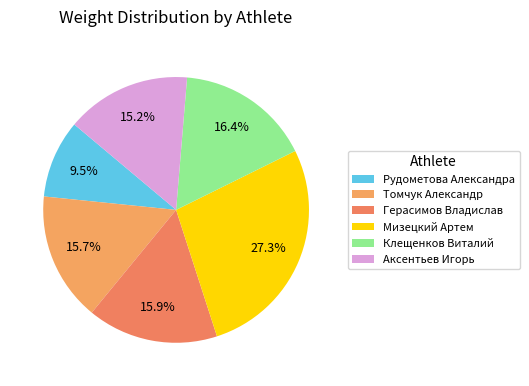

How many slices are in this pie chart?

6